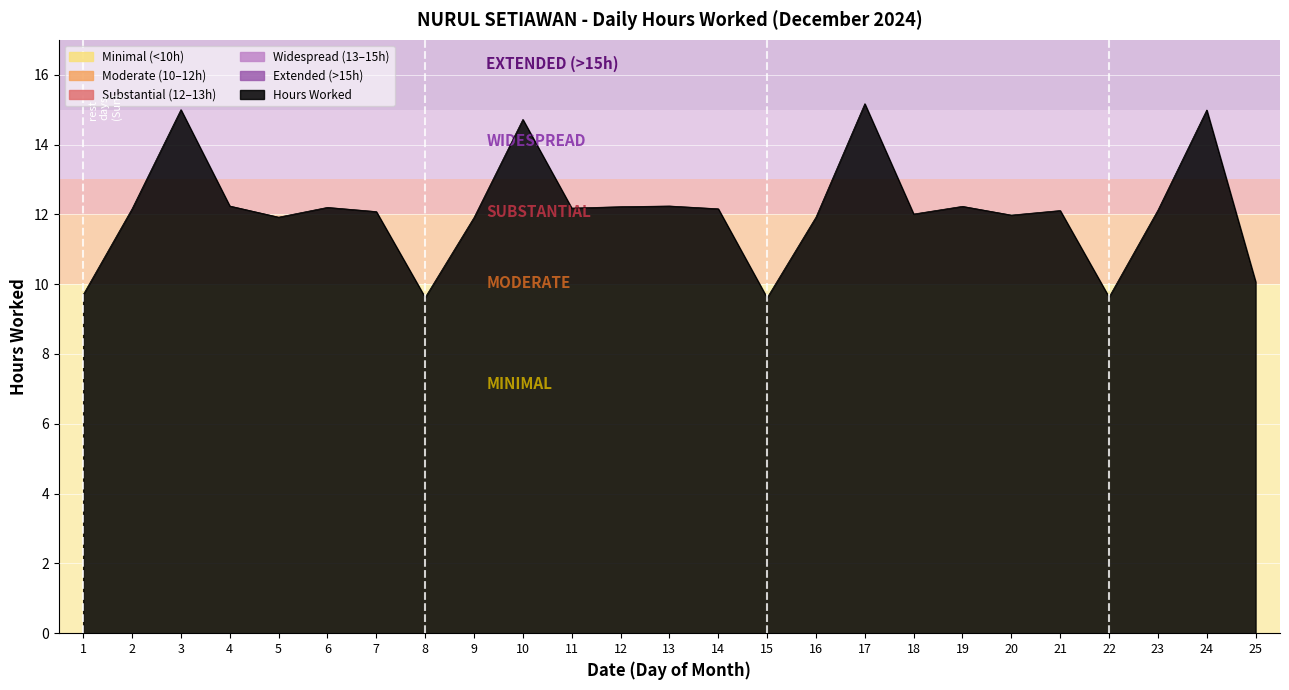

Where is the first local minimum?

5